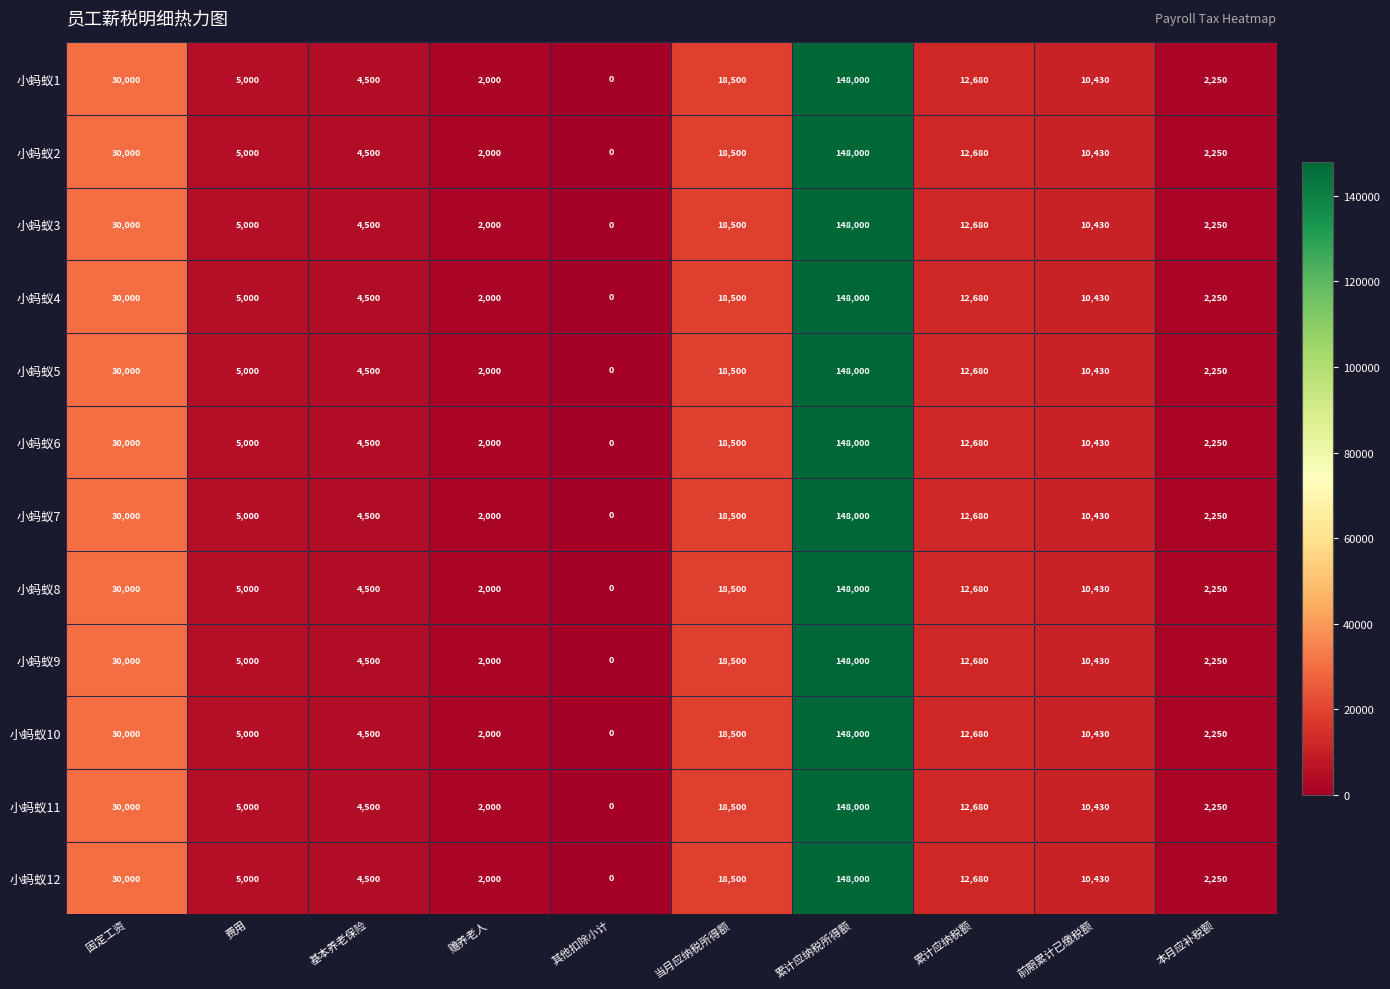

How many categories are shown in the chart?

10